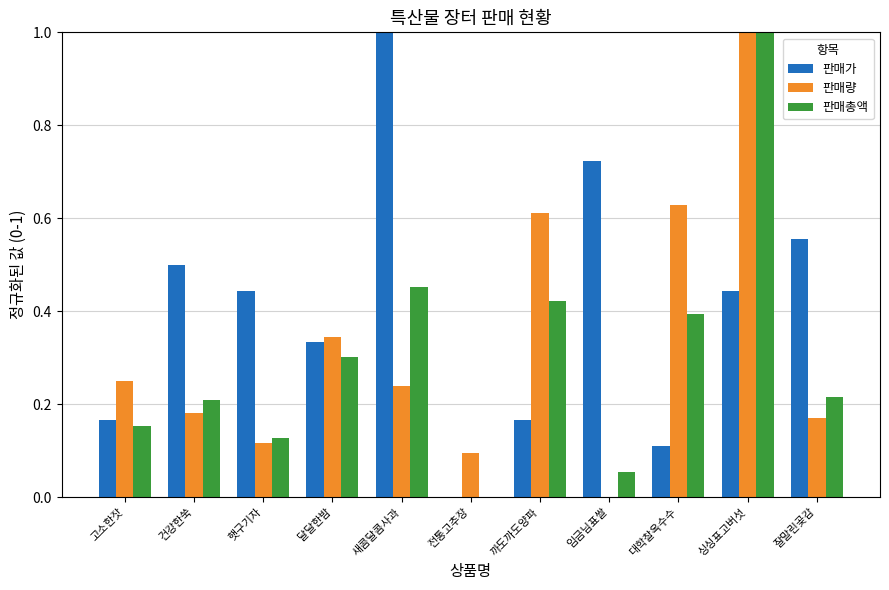

How many groups of bars are there?

11